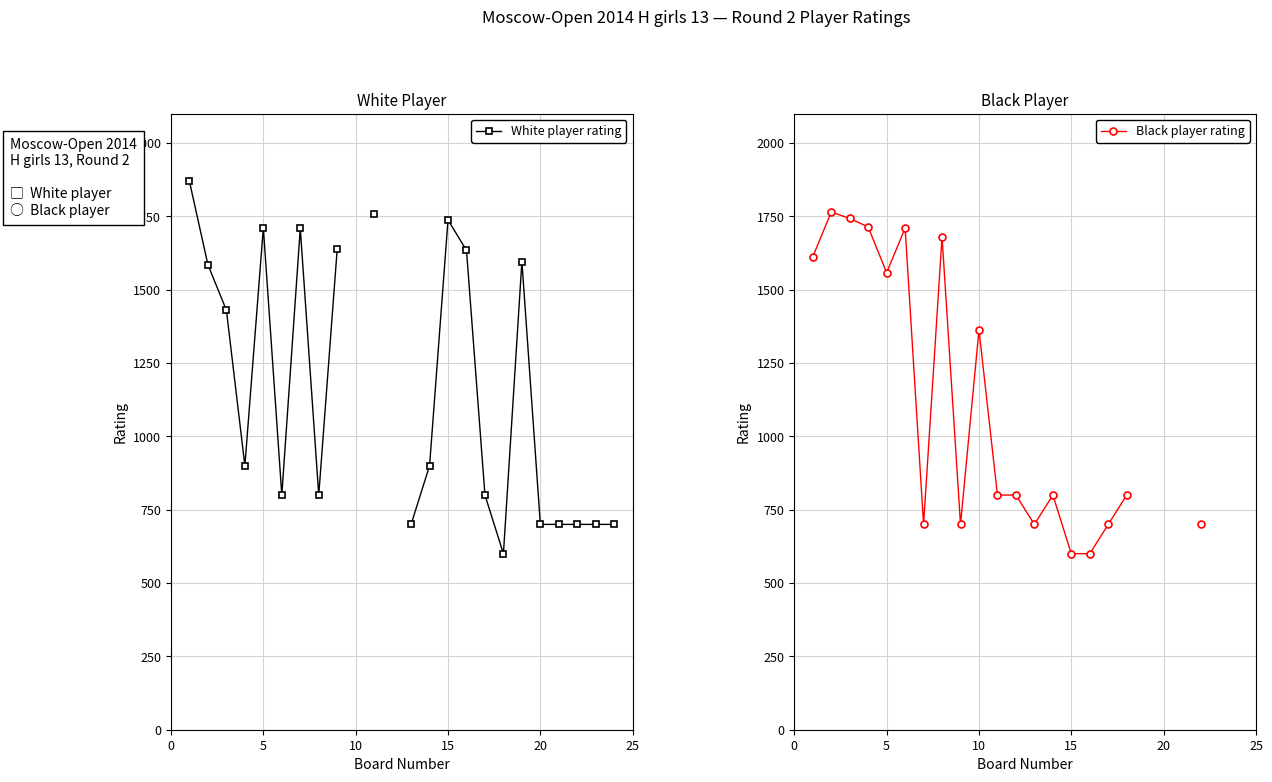

What are all the series names shown in the legend?

White player rating, Black player rating